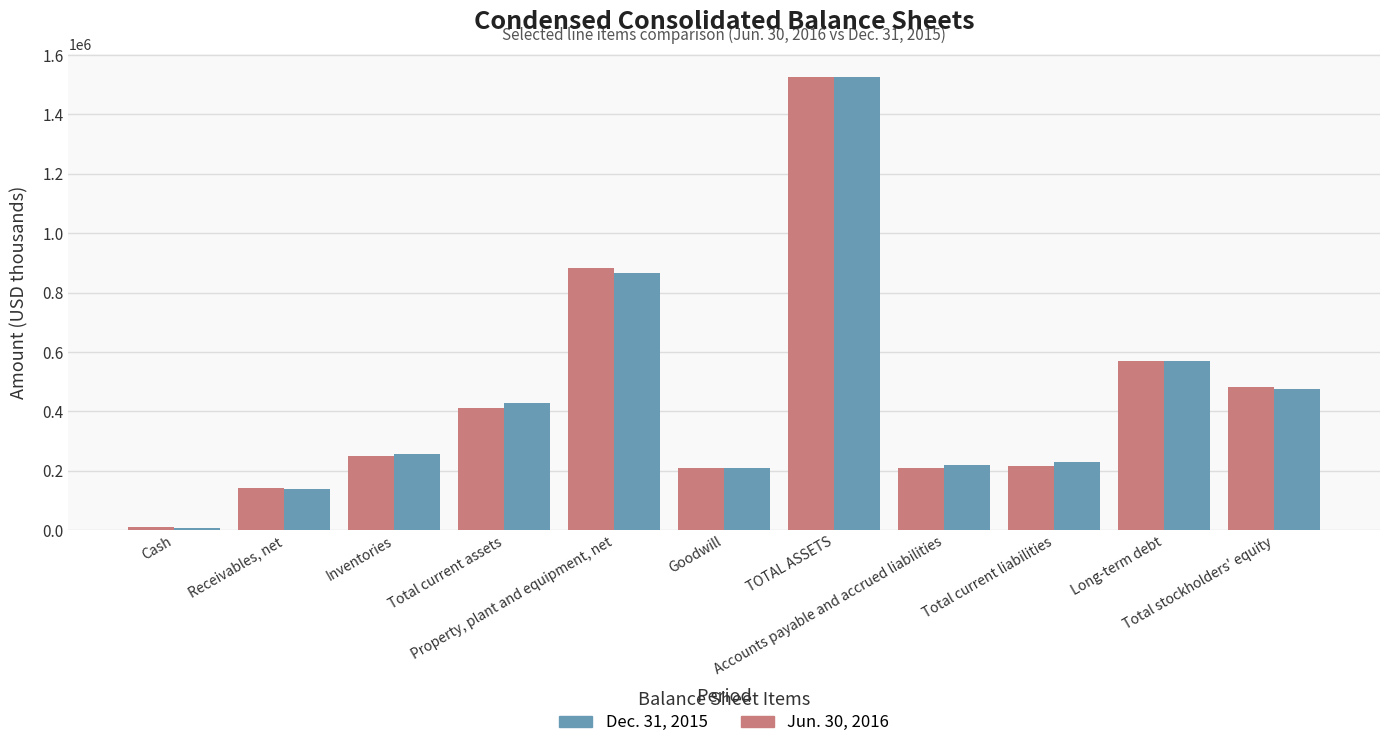

The value of Jun. 30, 2016 at Long-term debt is 391472. True or false?

False